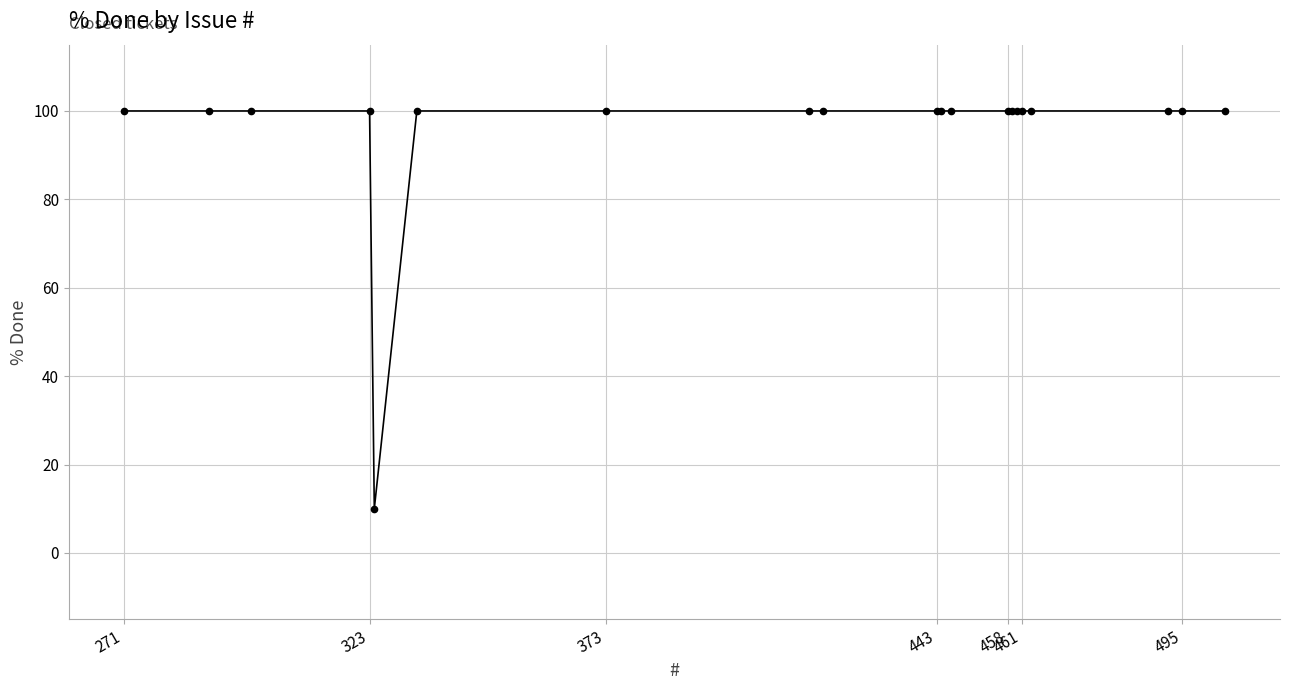

What is the value of the 15th point from the left?

100